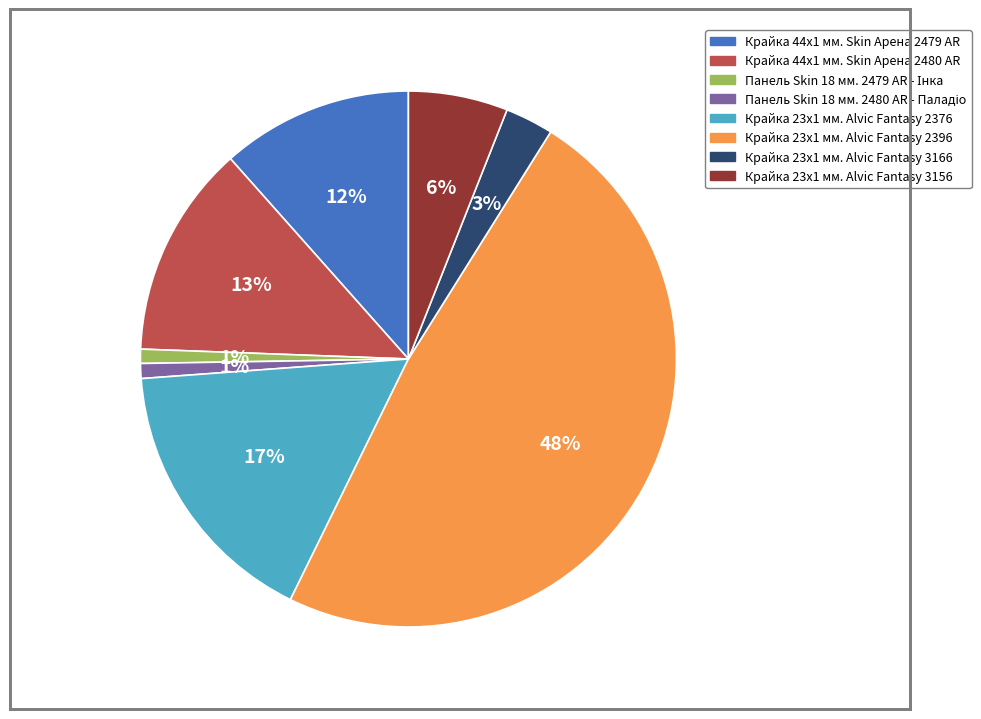

To the nearest percent, what percentage of the pie is Крайка 23x1 мм. Alvic Fantasy 2396?

48%